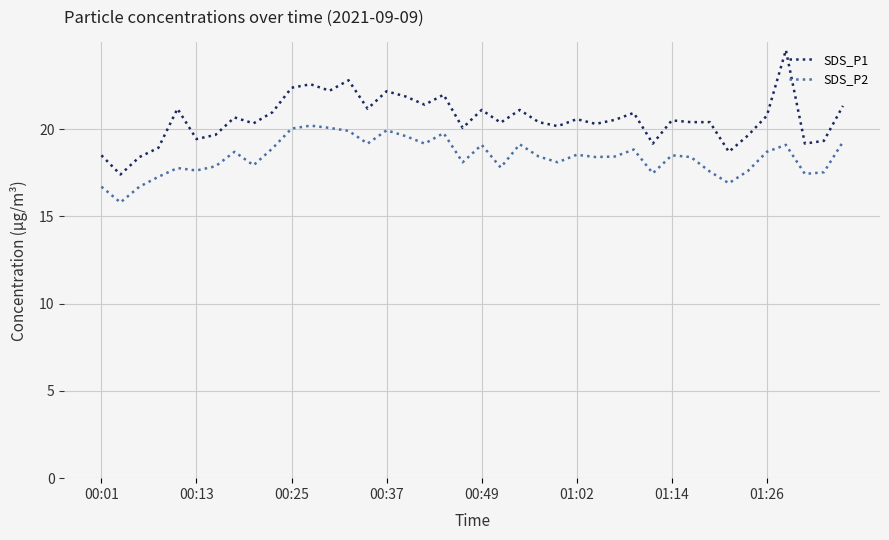

How many lines are shown in the chart?

2